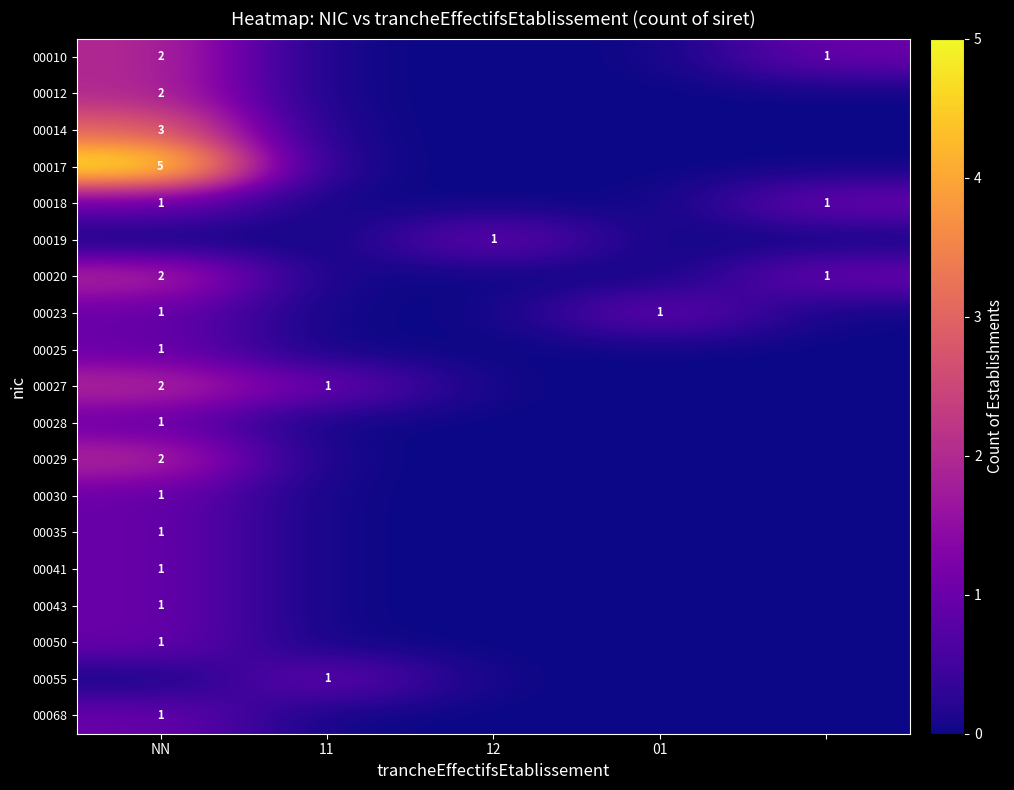

True or false: 00023 has a value of 1 at 01.

True